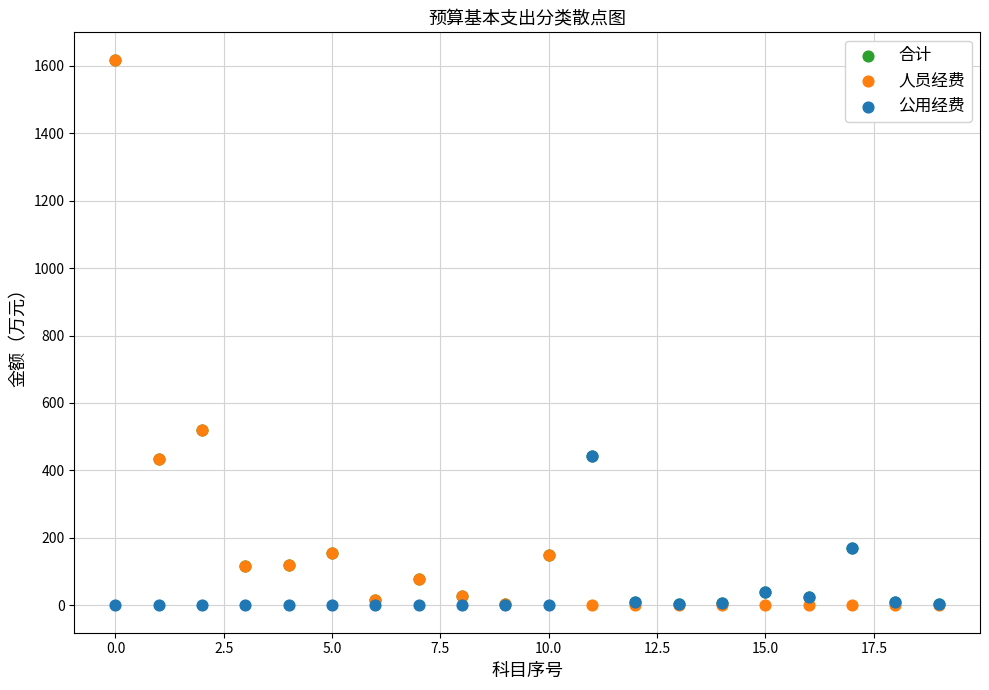

What are all the series names shown in the legend?

合计, 人员经费, 公用经费